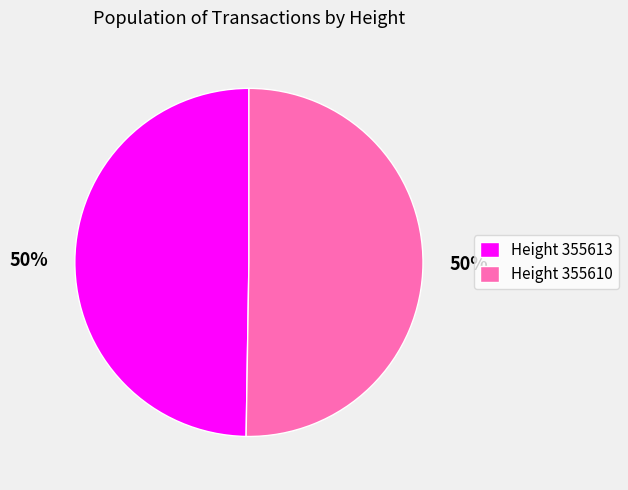

What is the ratio of the value at Height 355613 to the value at Height 355610?

1.0